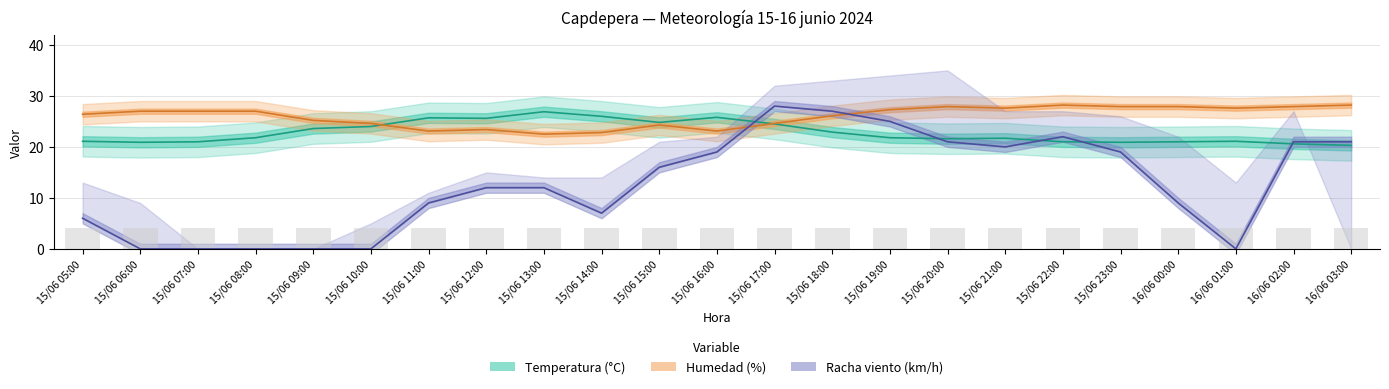

Count the number of categories in the chart.

23